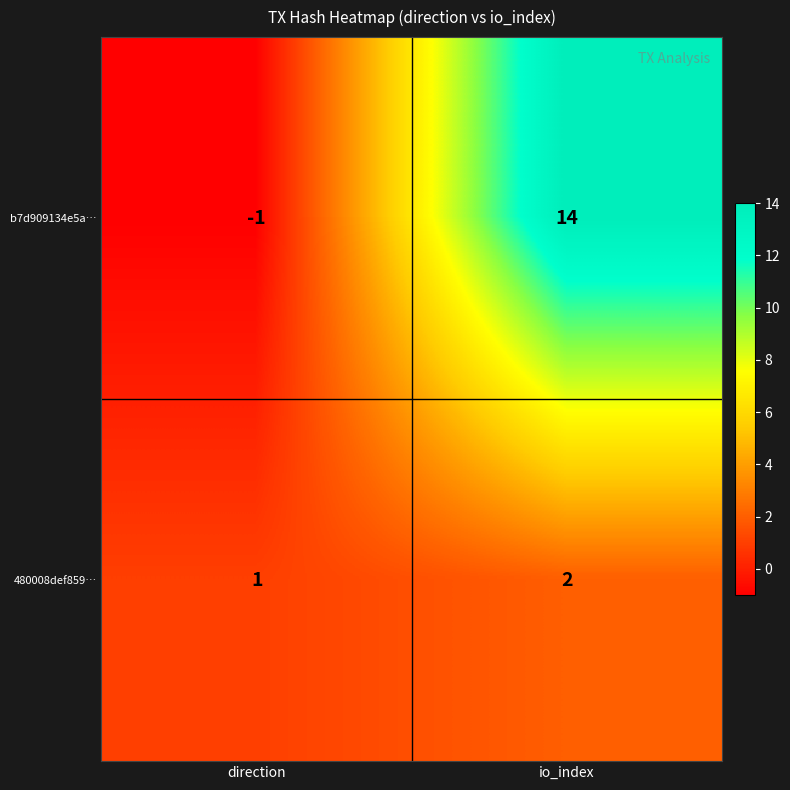

Between direction and io_index, which series saw the biggest shift?

b7d909134e5a…